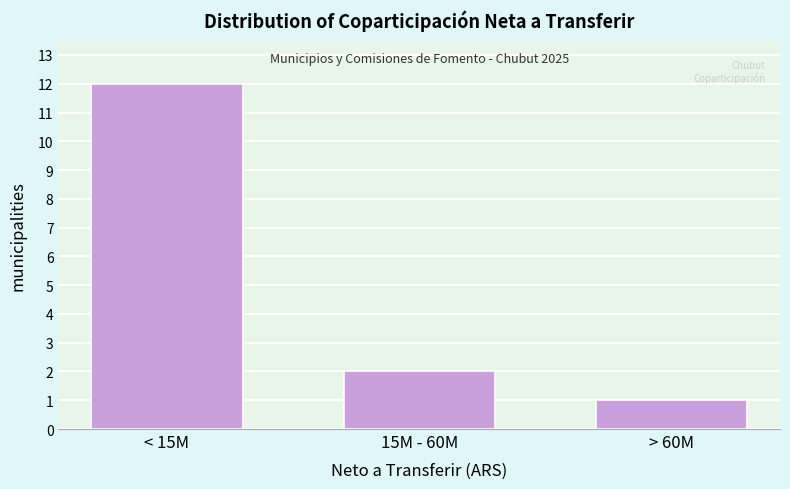

Reading left to right, list all the values displayed in this chart.

12	2	1